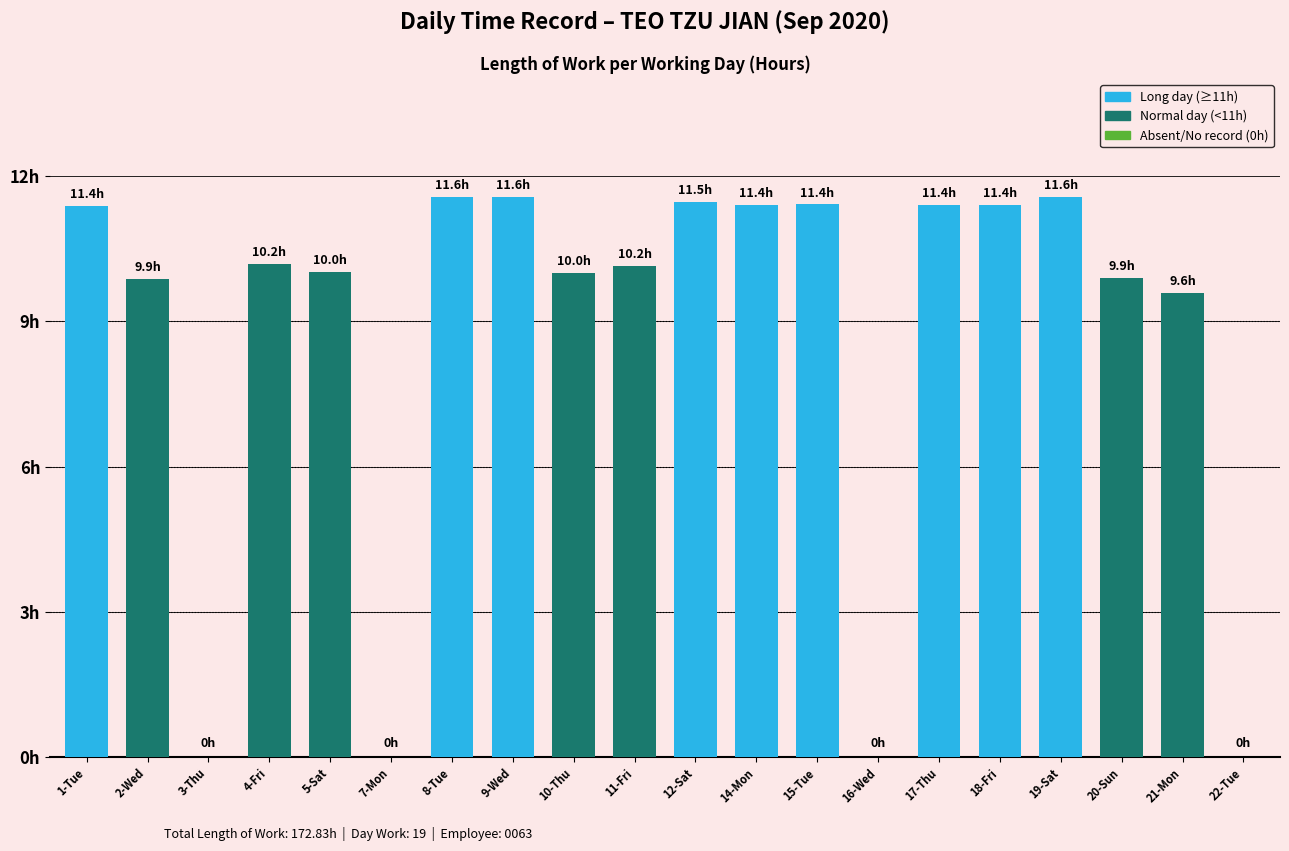

Where does the data first go above 10?

1-Tue